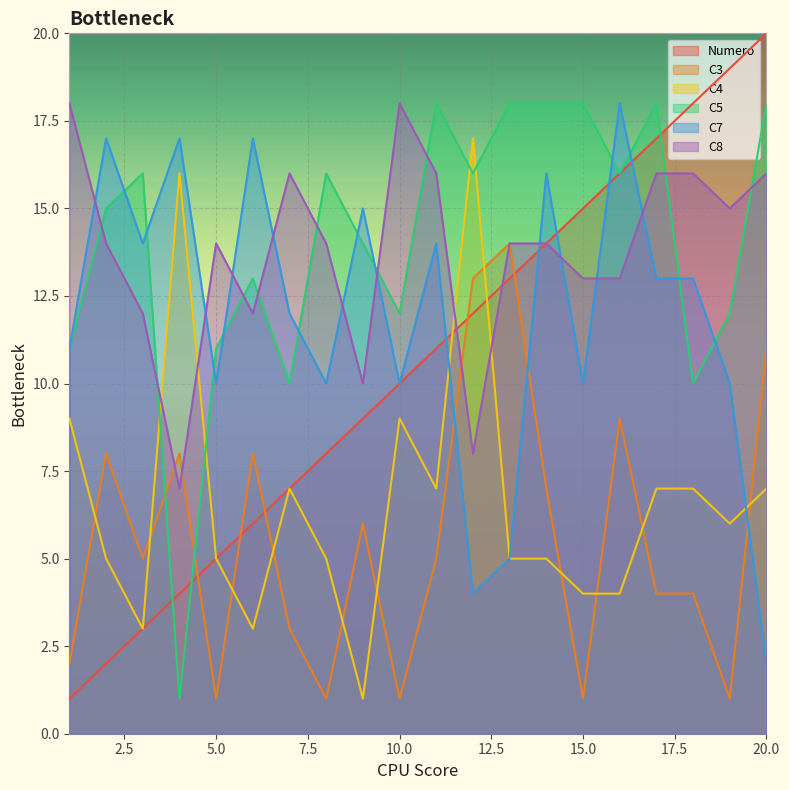

Which category has the lowest value across all series?

1